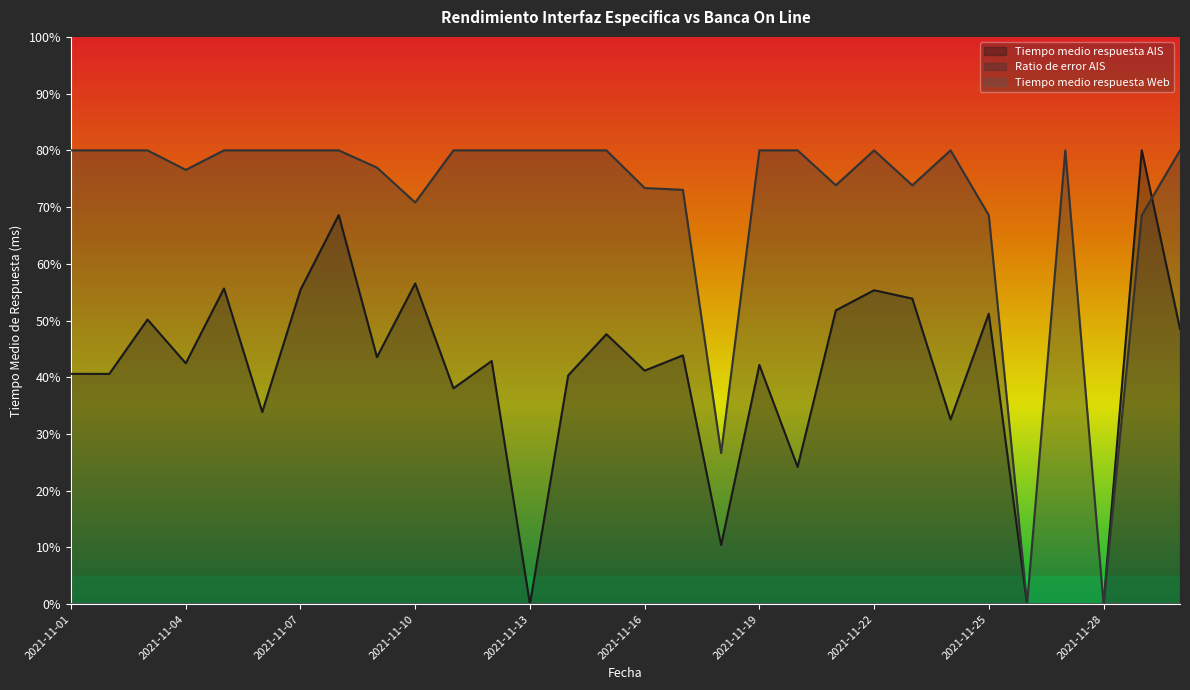

At which category is the sum across all series the highest?

2021-11-08